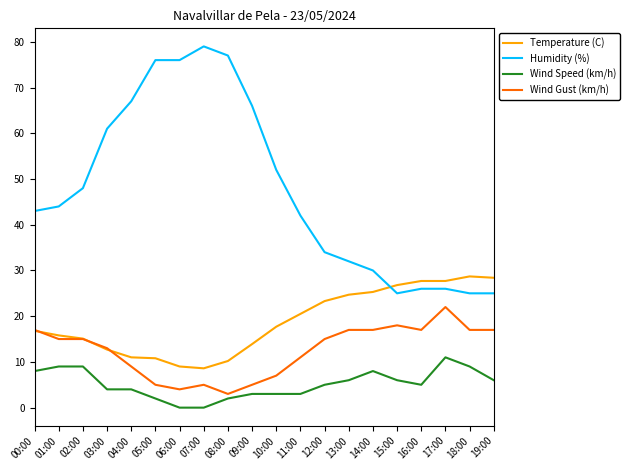

Which series has the widest spread of values?

Humidity (%)